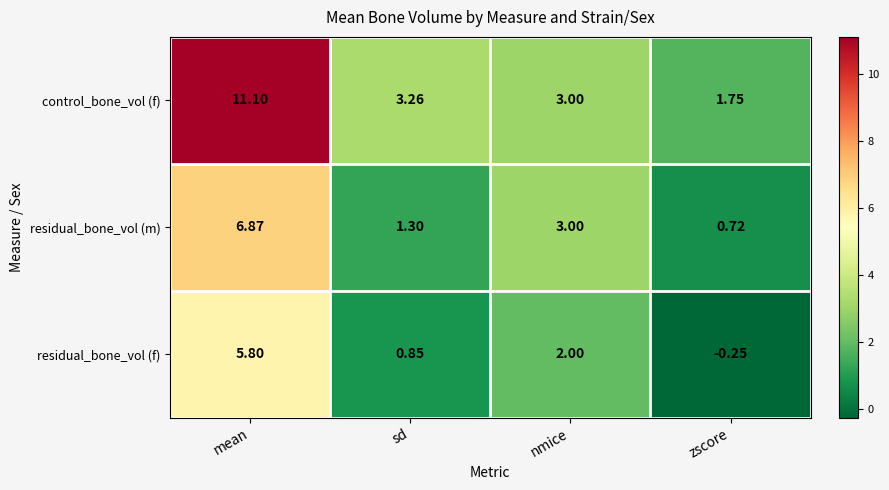

At which category is the sum across all series the highest?

mean